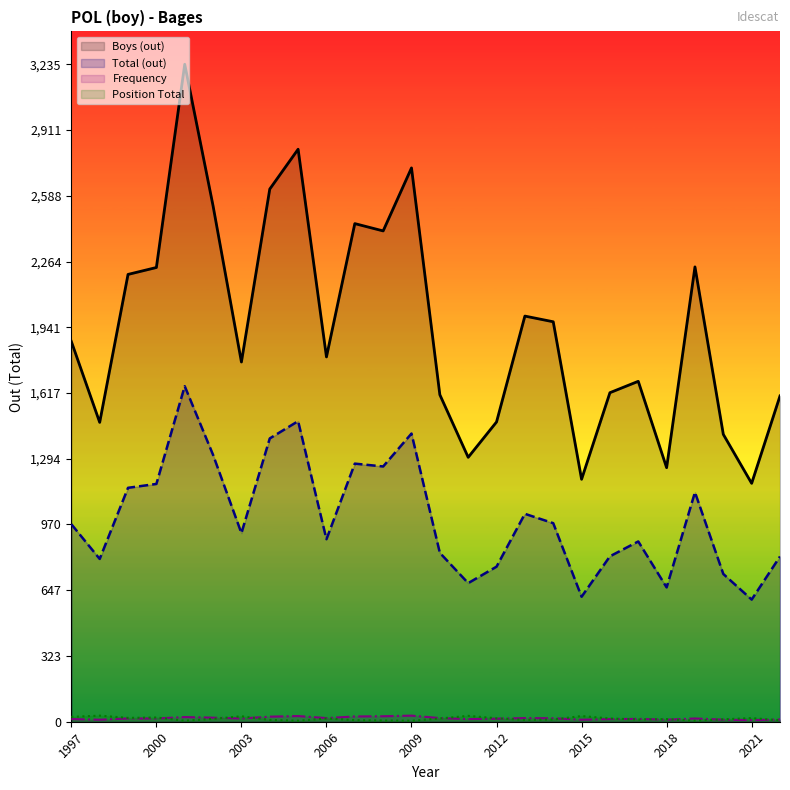

What is the greatest value displayed?

3235